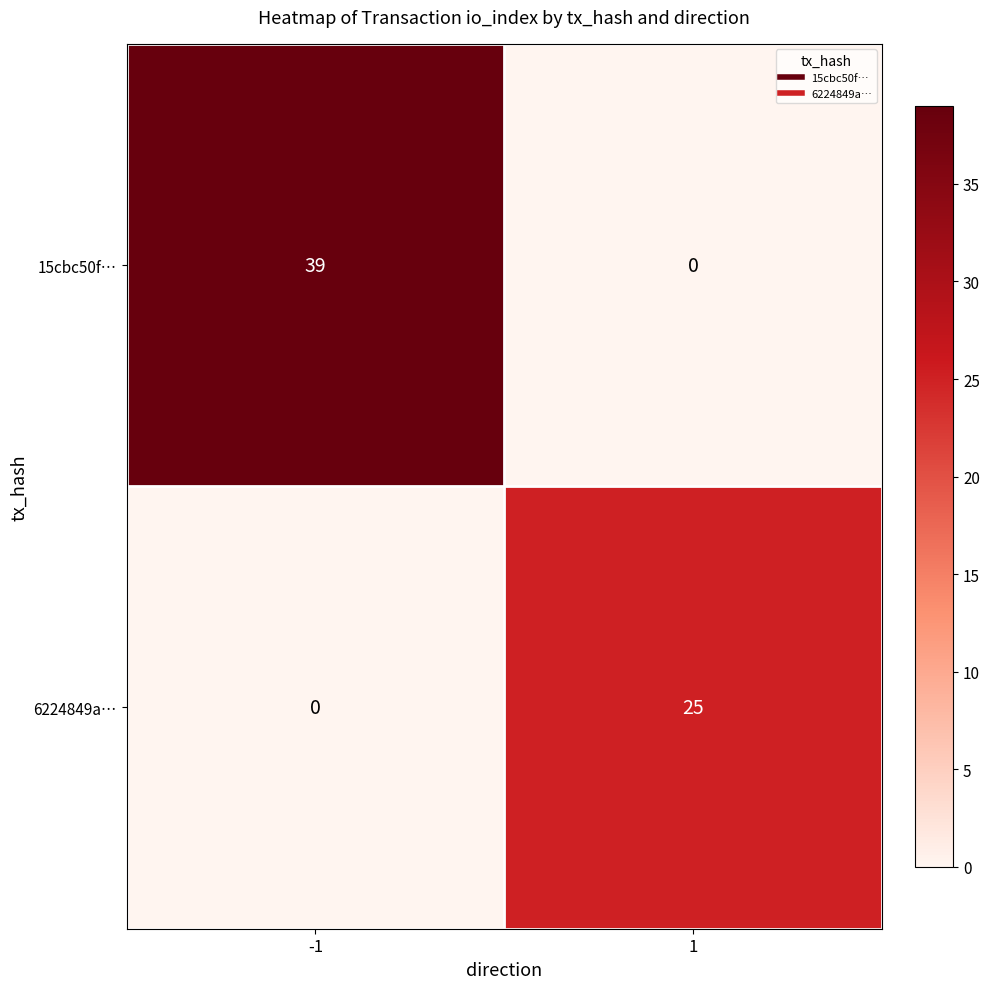

Rank the series at 1 from highest to lowest value.

6224849a…, 15cbc50f…